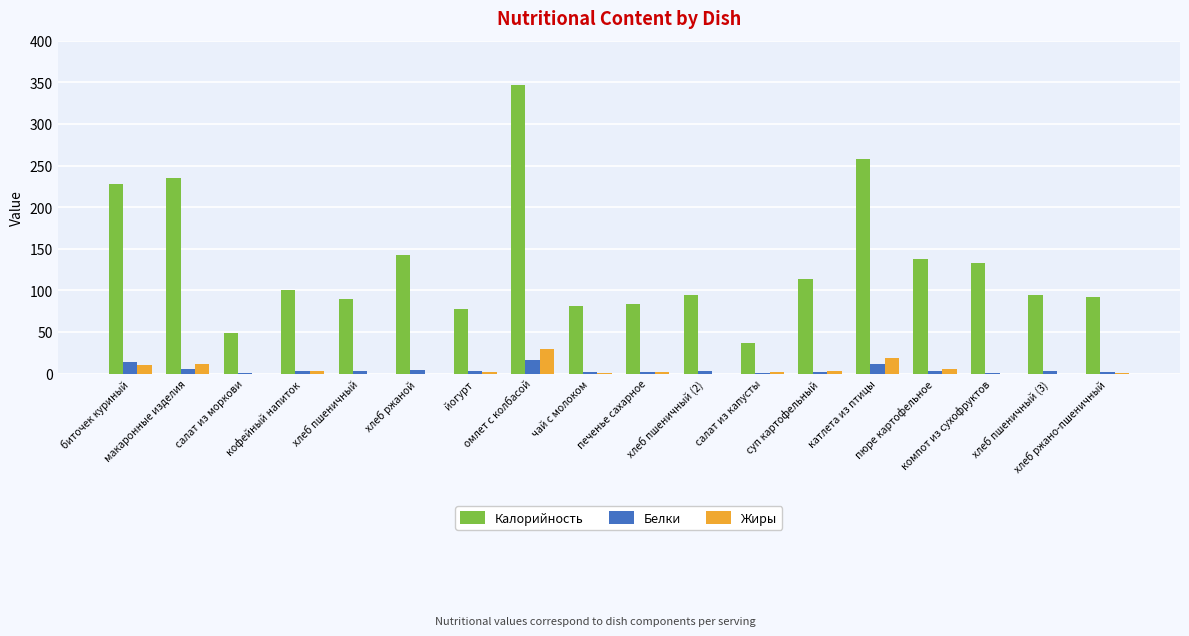

How many categories are shown in the chart?

18